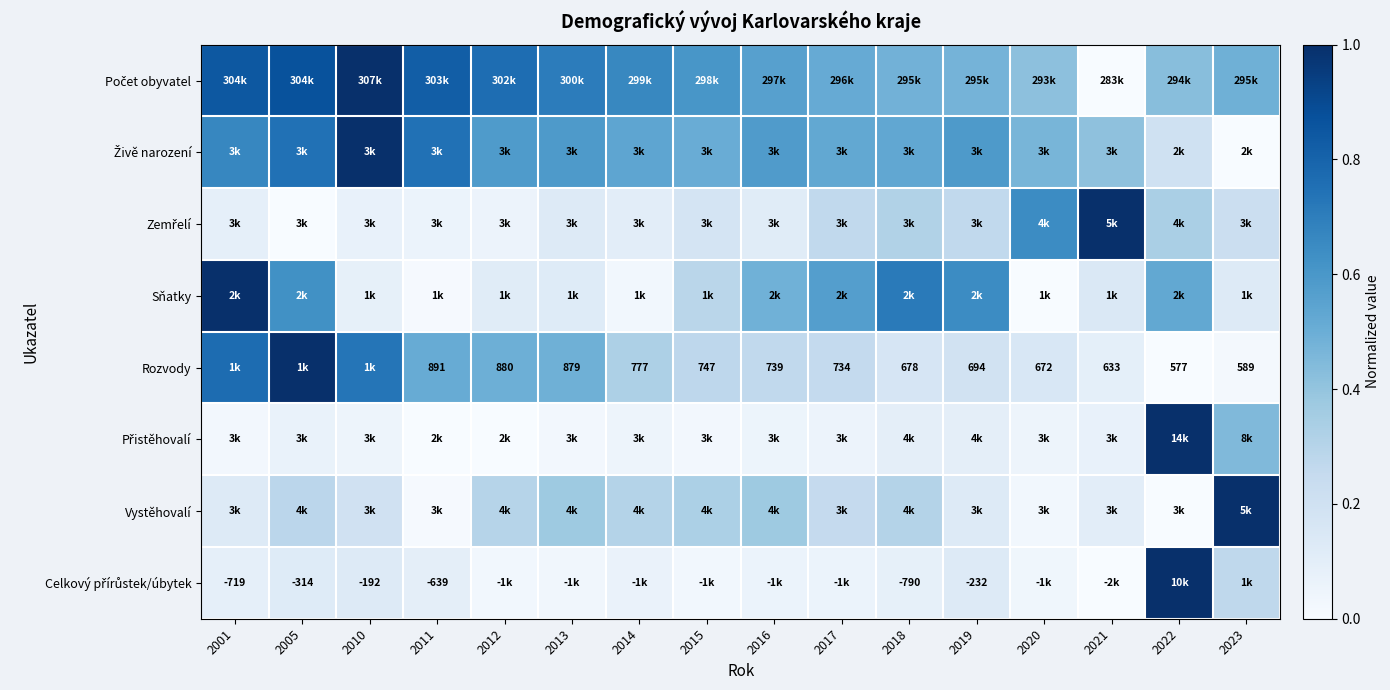

Which label corresponds to the smallest value in the chart?

2021